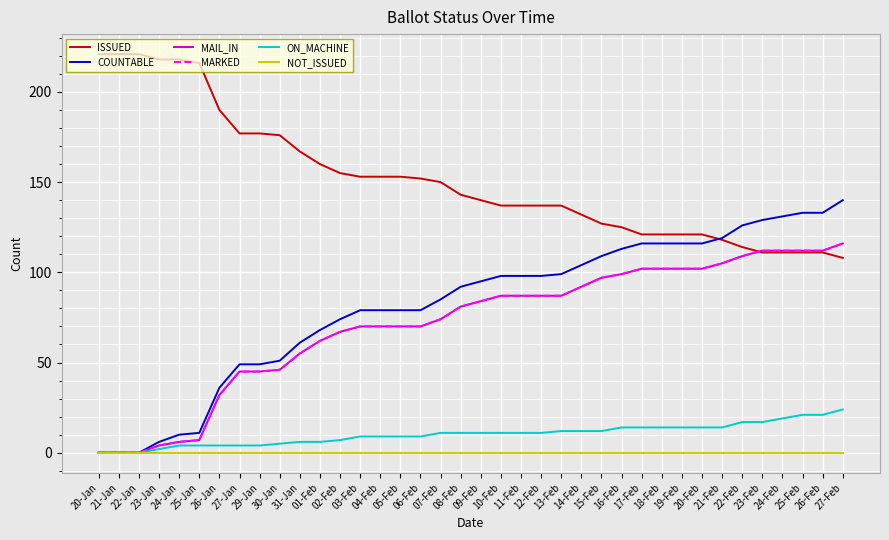

True or false: NOT_ISSUED and MAIL_IN cross at least once.

False